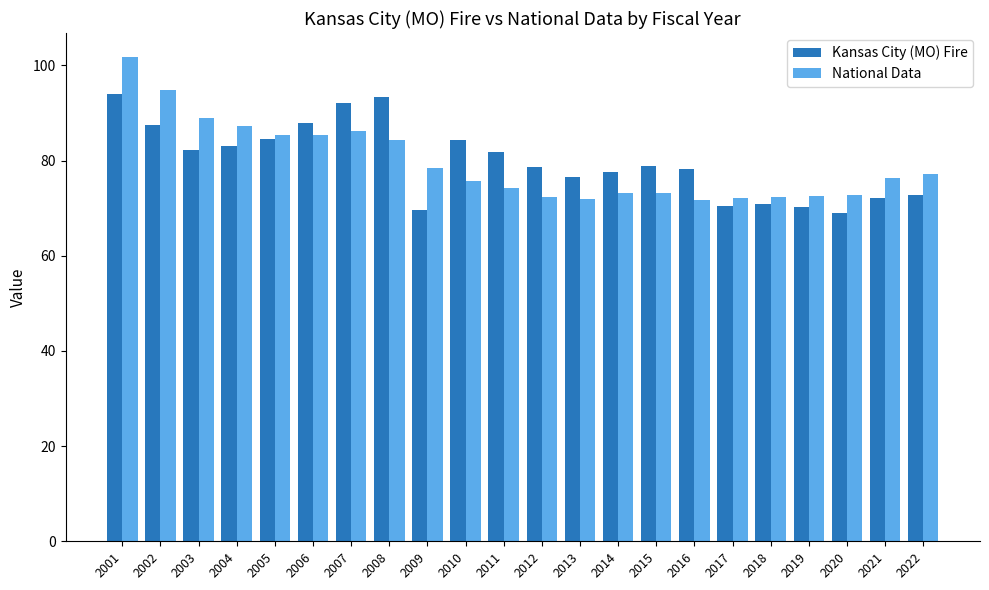

At which category is the sum across all series the highest?

2001